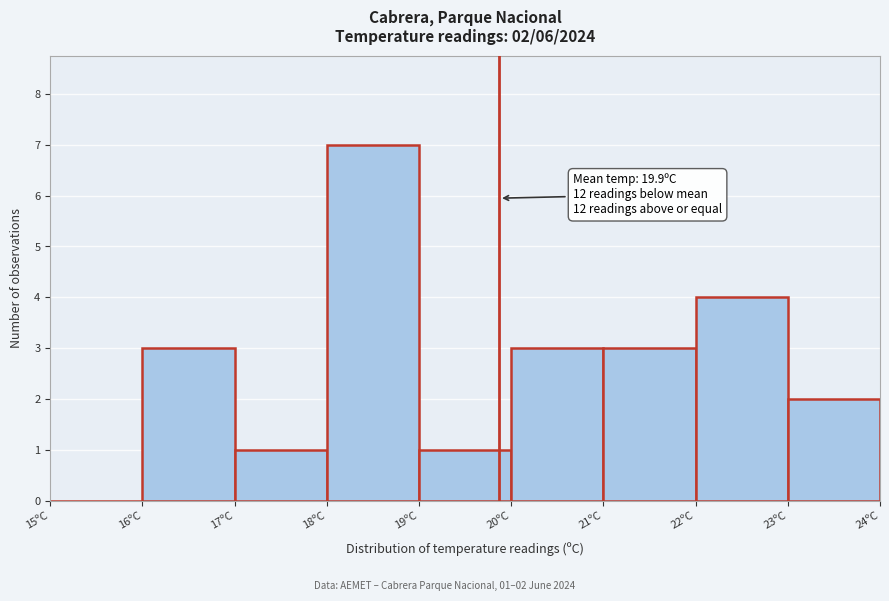

Over which range of the x-axis is the bar tallest?

18 to 19